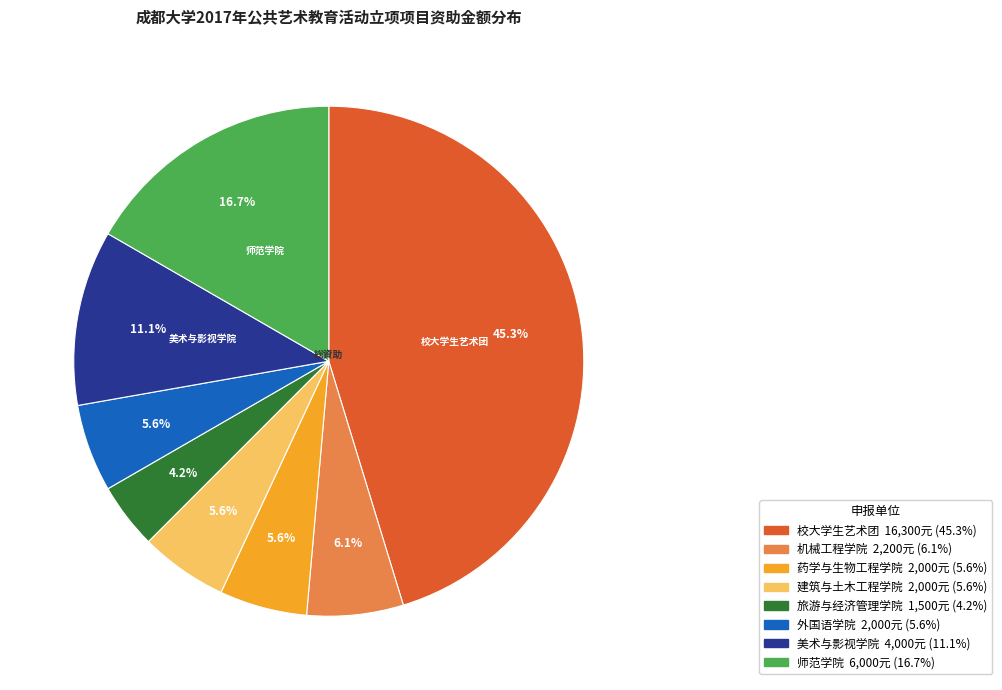

Between 师范学院 and 建筑与土木工程学院, which is larger?

师范学院